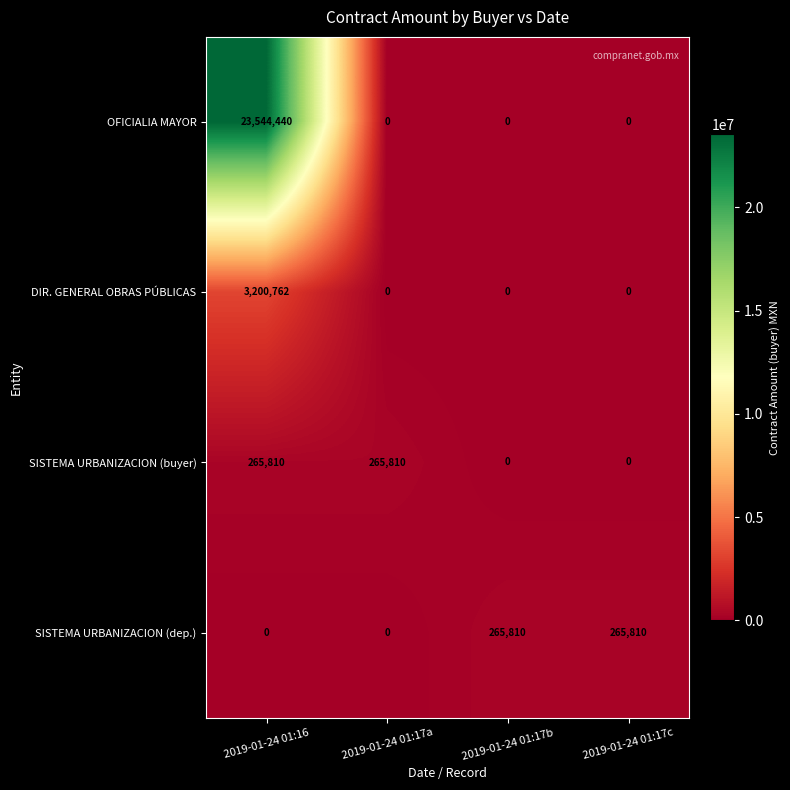

Is it true that OFICIALIA MAYOR equals 15264855 at 2019-01-24 01:17b?

False